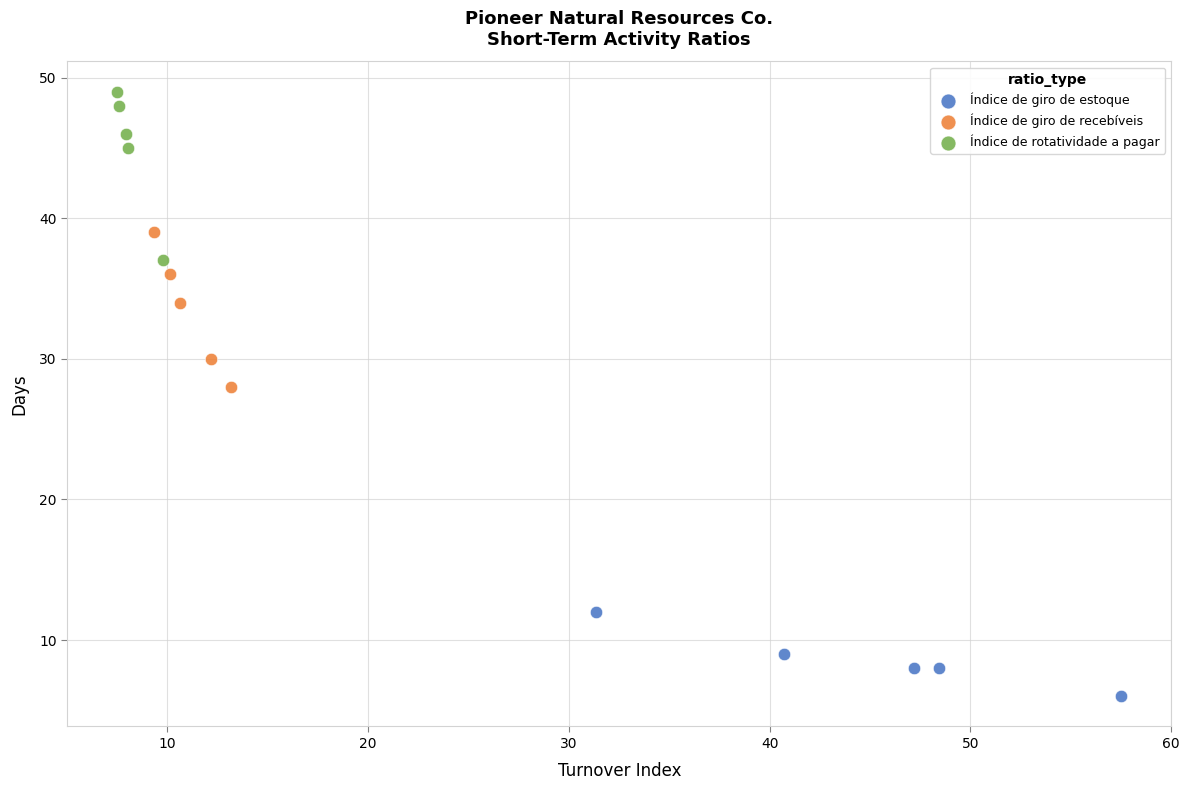

Which series contains the highest Y value?

Índice de rotatividade a pagar